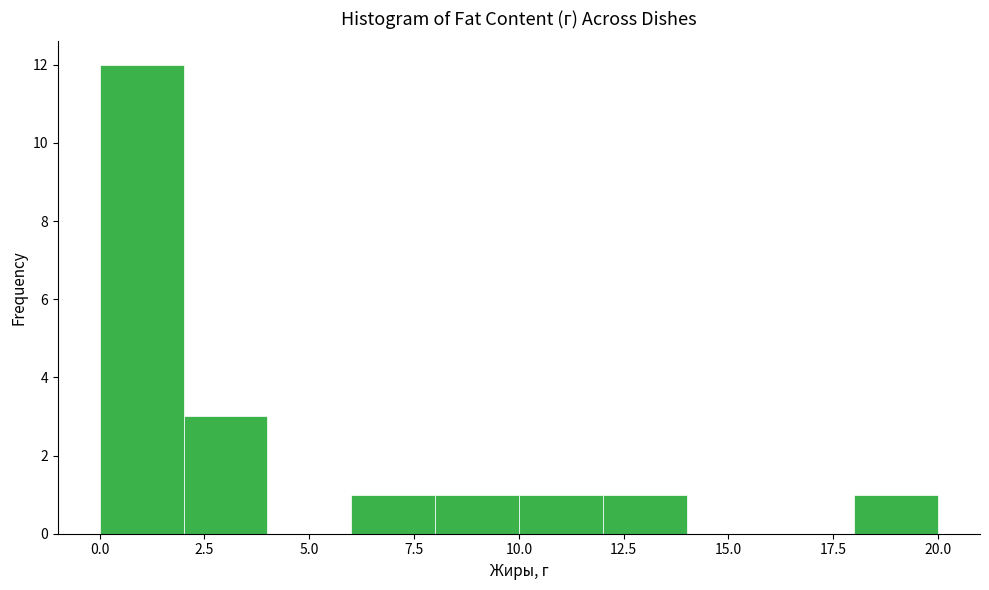

Reading left to right, list every bar in this chart as the range it spans on the x-axis followed by its height. The values are not printed on the chart, so give them approximately, as read against the axis.

0 to 2: 12
2 to 4: 3
4 to 6: 0
6 to 8: 1
8 to 10: 1
10 to 12: 1
12 to 14: 1
14 to 16: 0
16 to 18: 0
18 to 20: 1